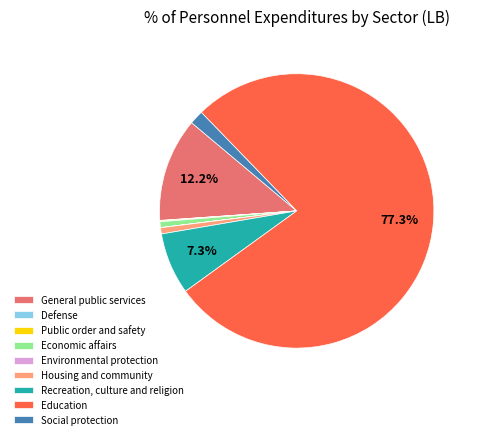

Is there any slice that represents more than half of the pie?

Yes